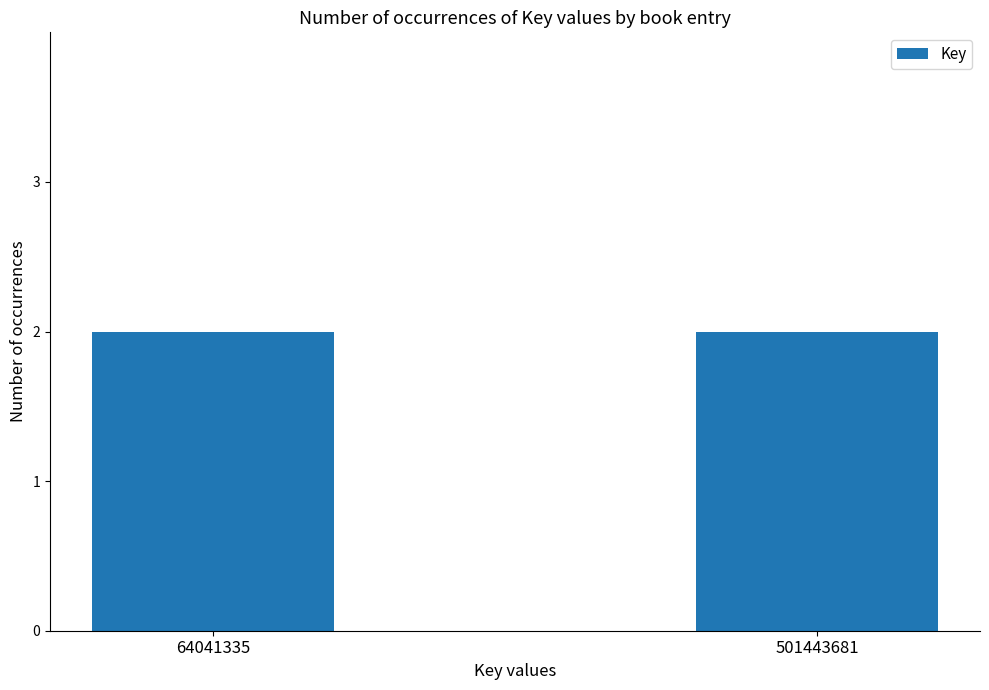

What is the sum of all values?

1130970032